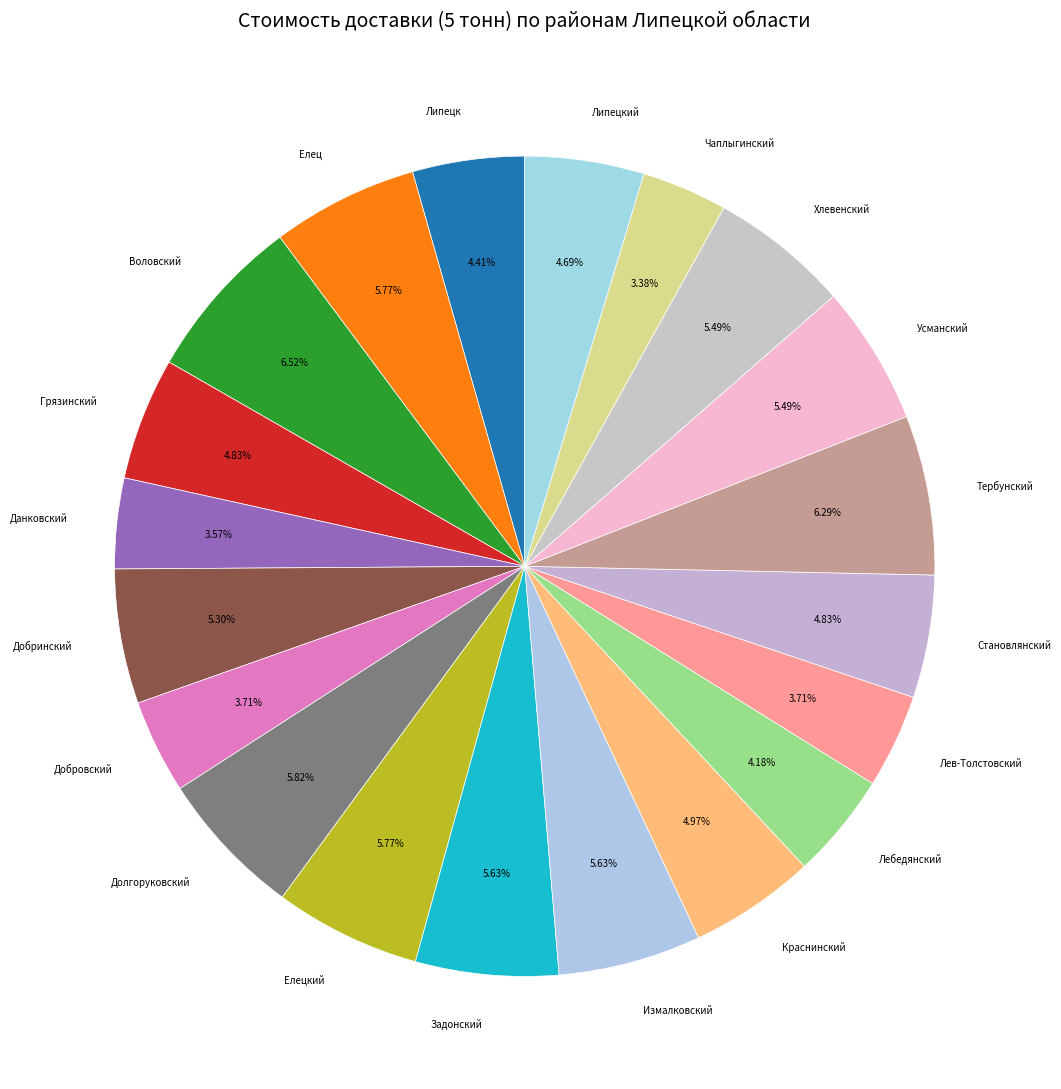

Does any single category account for the majority?

No